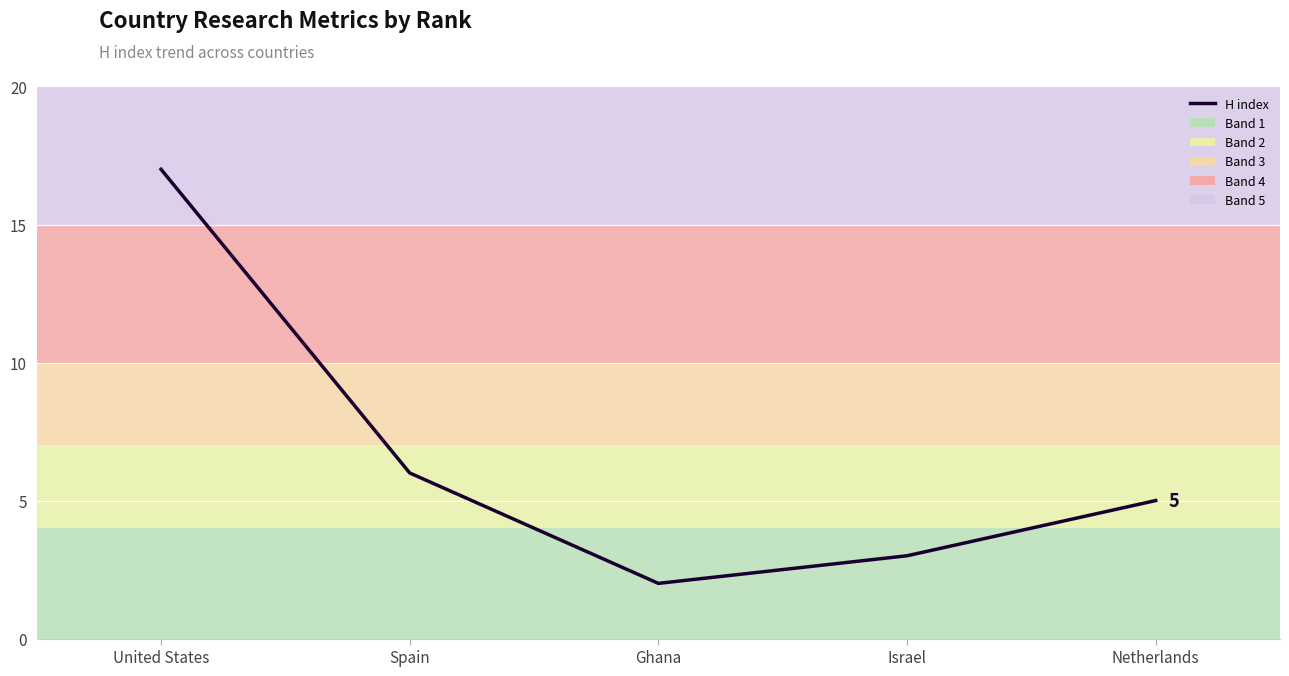

List the labels in order of value, smallest first.

Ghana, Israel, Netherlands, Spain, United States